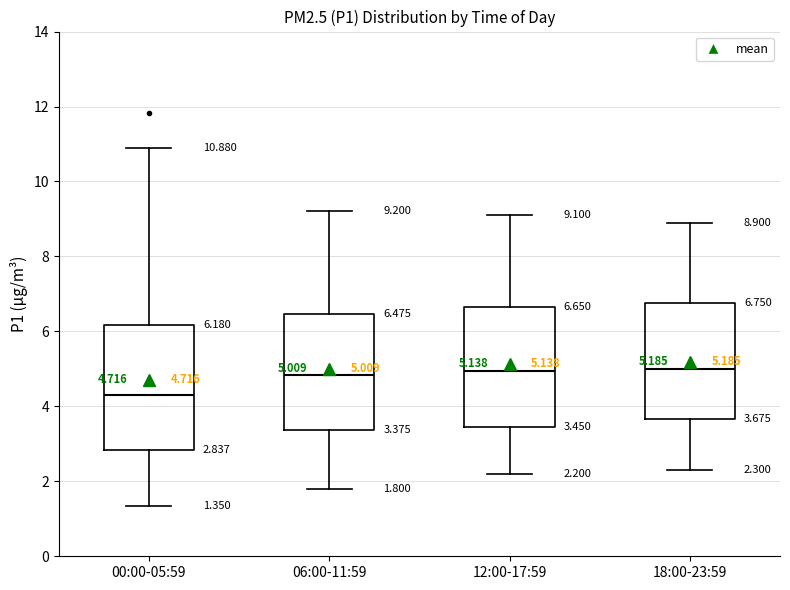

Which box has the lowest median line?

00:00-05:59